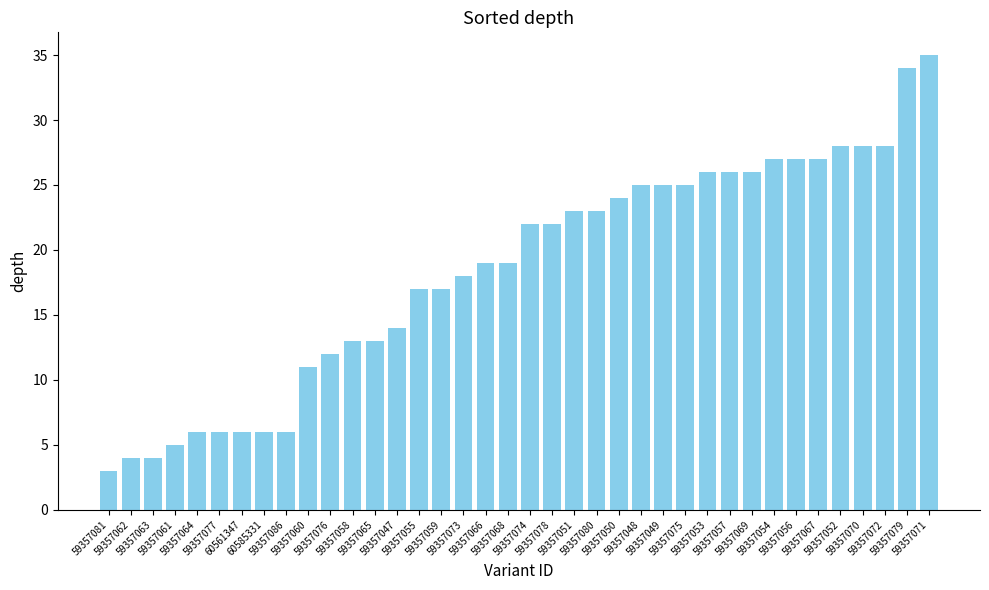

Reading right to left, list all the values displayed in this chart.

59357071=35	59357079=34	59357072=28	59357070=28	59357052=28	59357067=27	59357056=27	59357054=27	59357069=26	59357057=26	59357053=26	59357075=25	59357049=25	59357048=25	59357050=24	59357080=23	59357051=23	59357078=22	59357074=22	59357068=19	59357066=19	59357073=18	59357059=17	59357055=17	59357047=14	59357065=13	59357058=13	59357076=12	59357060=11	59357086=6	60585331=6	60561347=6	59357077=6	59357064=6	59357061=5	59357063=4	59357062=4	59357081=3